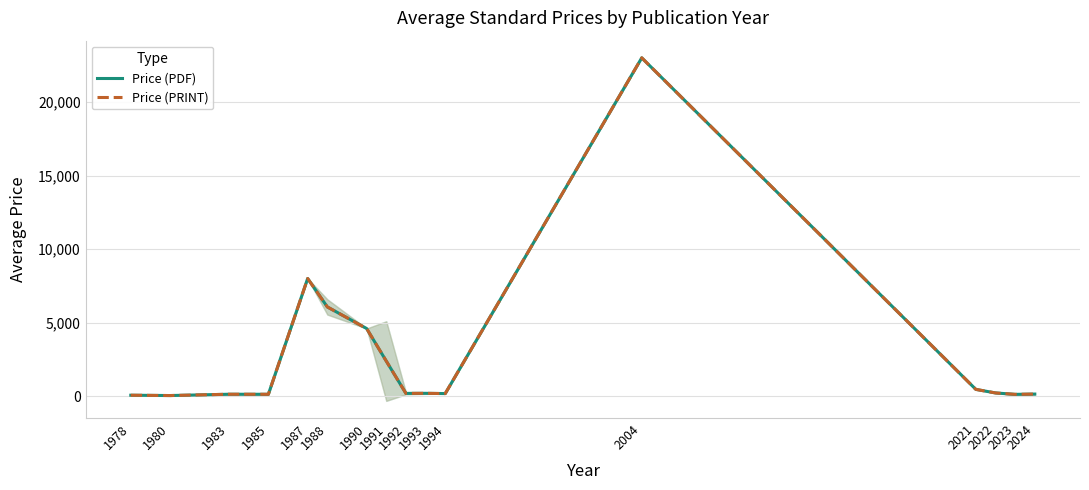

Reading right to left, transcribe all the data shown in this chart.

Price (PDF): 144.0	124.0	220.0	462.0	23000.0	177.0	194.6	189.8	2386.2	4600.0	6066.7	8000.0	128.8	132.0	43.0	65.0
Price (PRINT): 144.0	124.0	220.0	462.0	23000.0	177.0	194.6	189.8	2386.2	4600.0	6066.7	8000.0	128.8	132.0	43.0	65.0